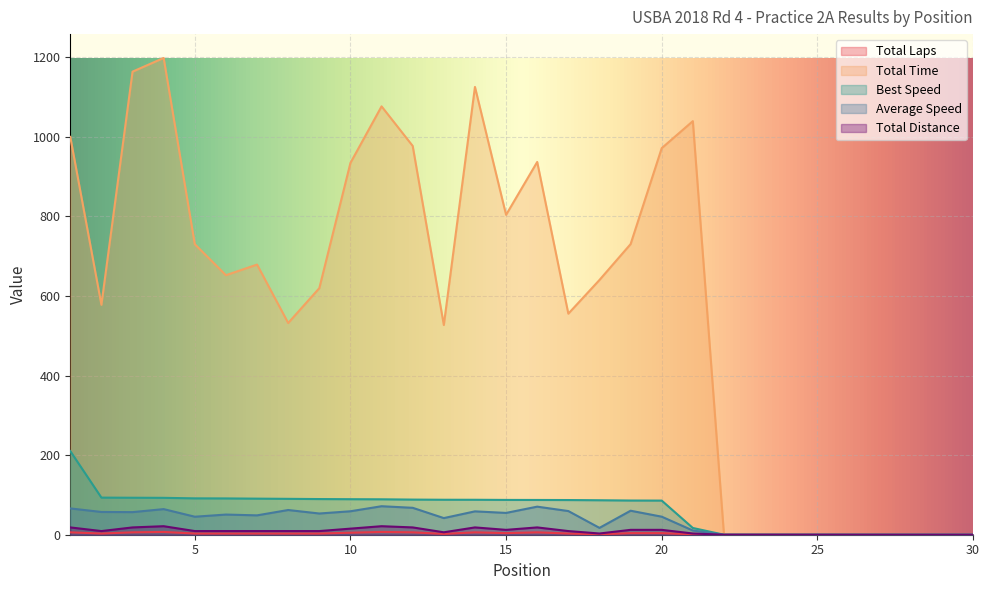

True or false: Total Distance and Total Time intersect in this chart.

False